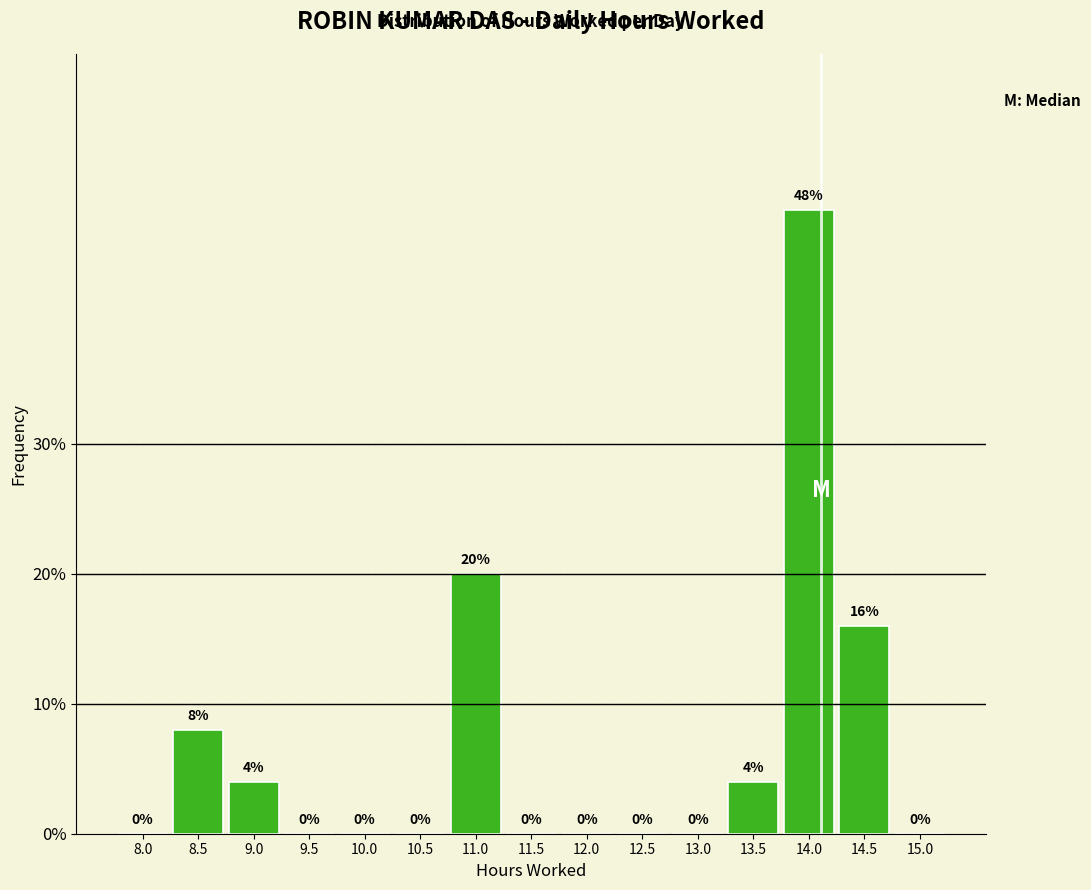

Reading left to right, list all the values displayed in this chart.

8.0=0	8.5=8	9.0=4	9.5=0	10.0=0	10.5=0	11.0=20	11.5=0	12.0=0	12.5=0	13.0=0	13.5=4	14.0=48	14.5=16	15.0=0